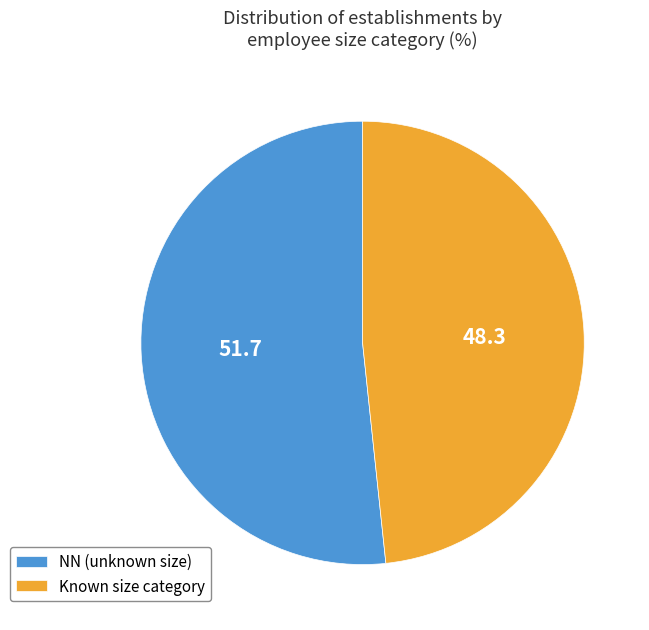

Which slice is the largest?

NN (unknown size)